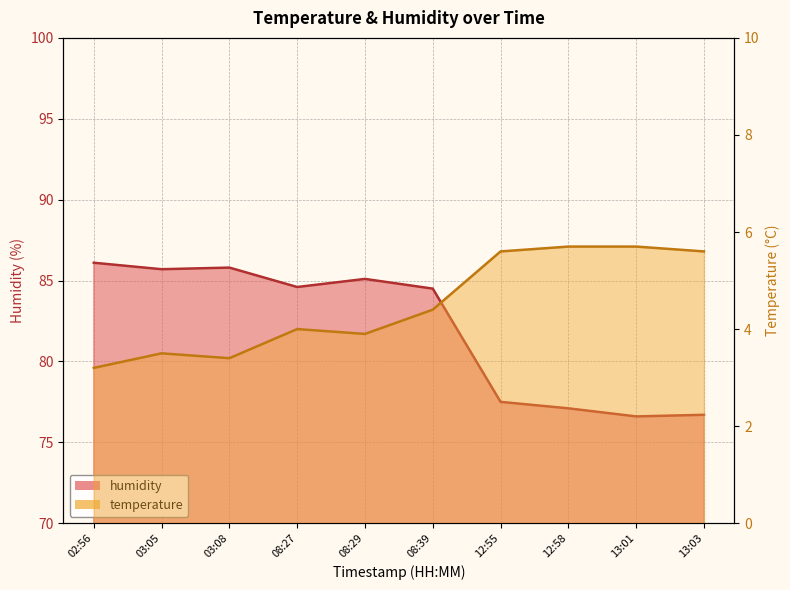

Reading left to right, what are all the values shown in this chart?

temperature: 3.2	3.5	3.4	4.0	3.9	4.4	5.6	5.7	5.7	5.6
humidity: 86.1	85.7	85.8	84.6	85.1	84.5	77.5	77.1	76.6	76.7